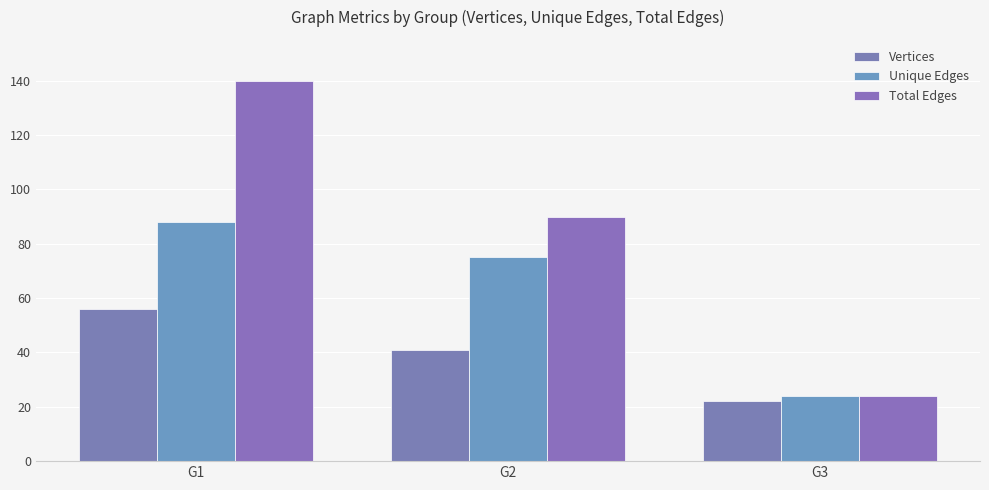

Is it true that Vertices equals 41 at G2?

True